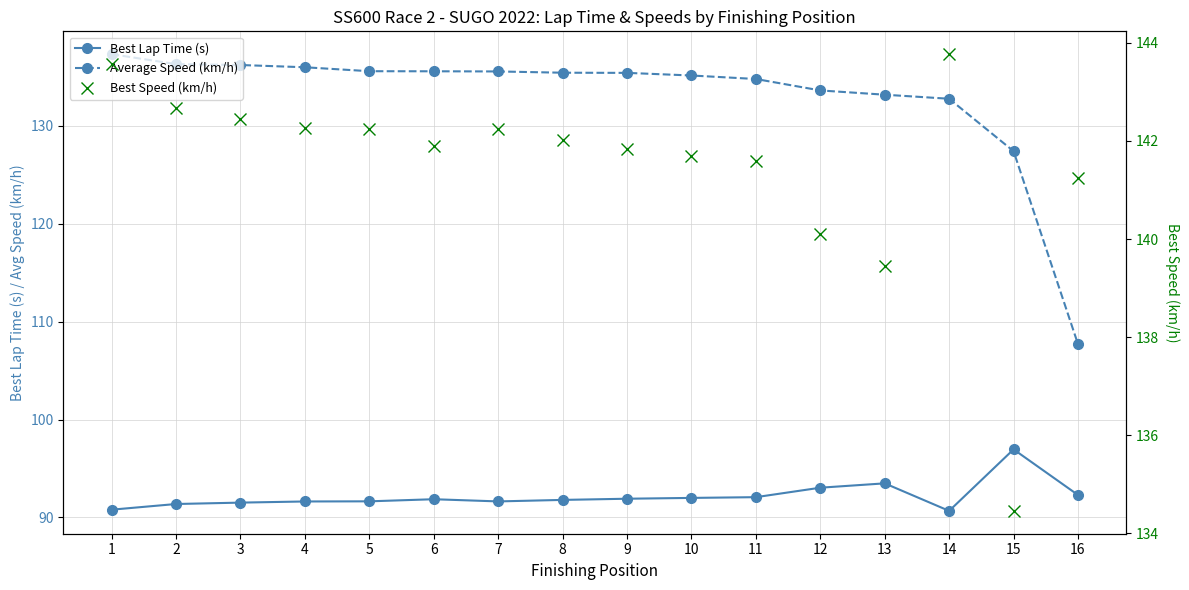

What is the difference between the maximum and minimum values in the Average Speed (km/h) series?

29.6